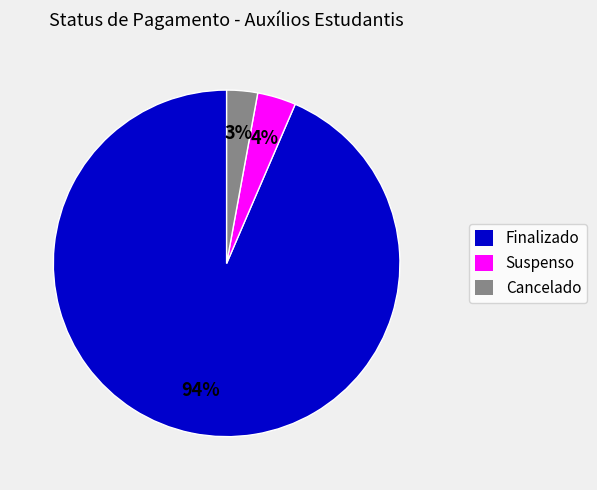

Is it true that Finalizado is 94% of the pie?

True